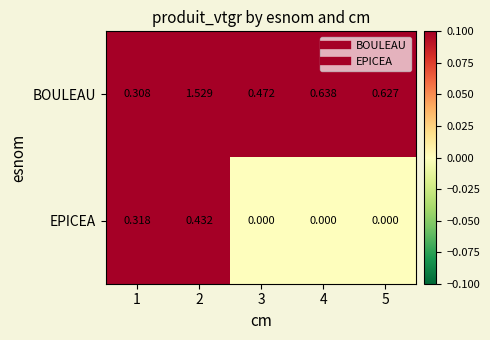

How many series are shown in this chart?

2